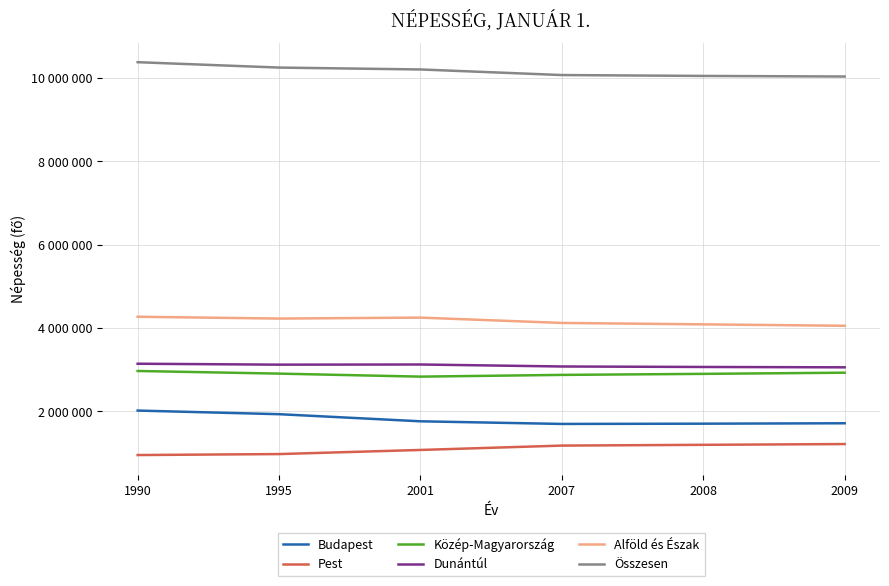

Between 2007 and 2008, which is larger?

2008